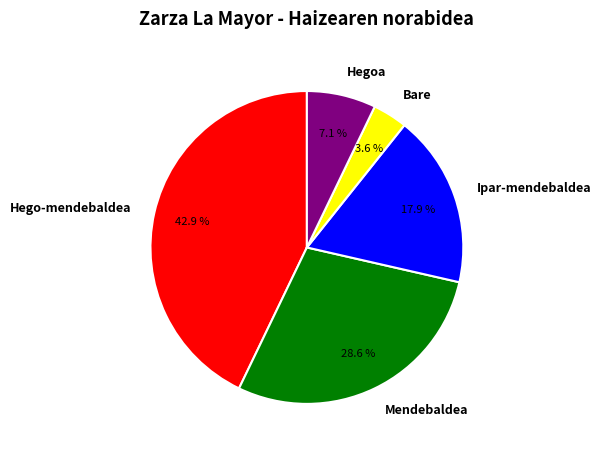

To the nearest percent, what is the average slice percentage?

20%